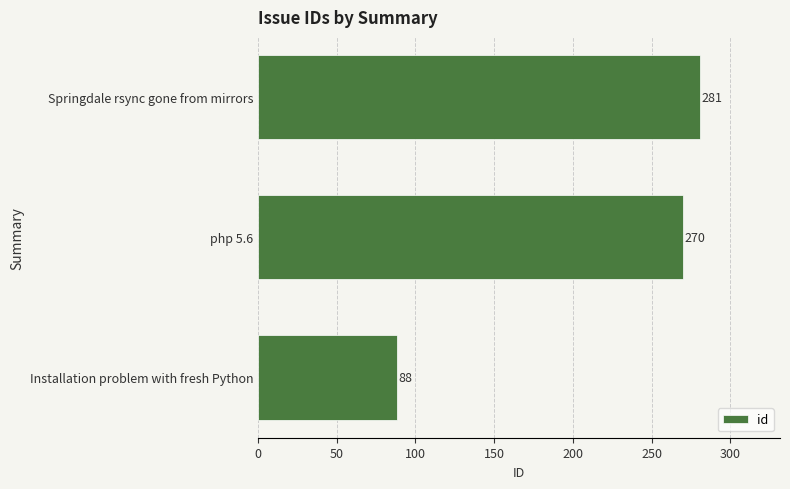

How many bars are there in total?

3